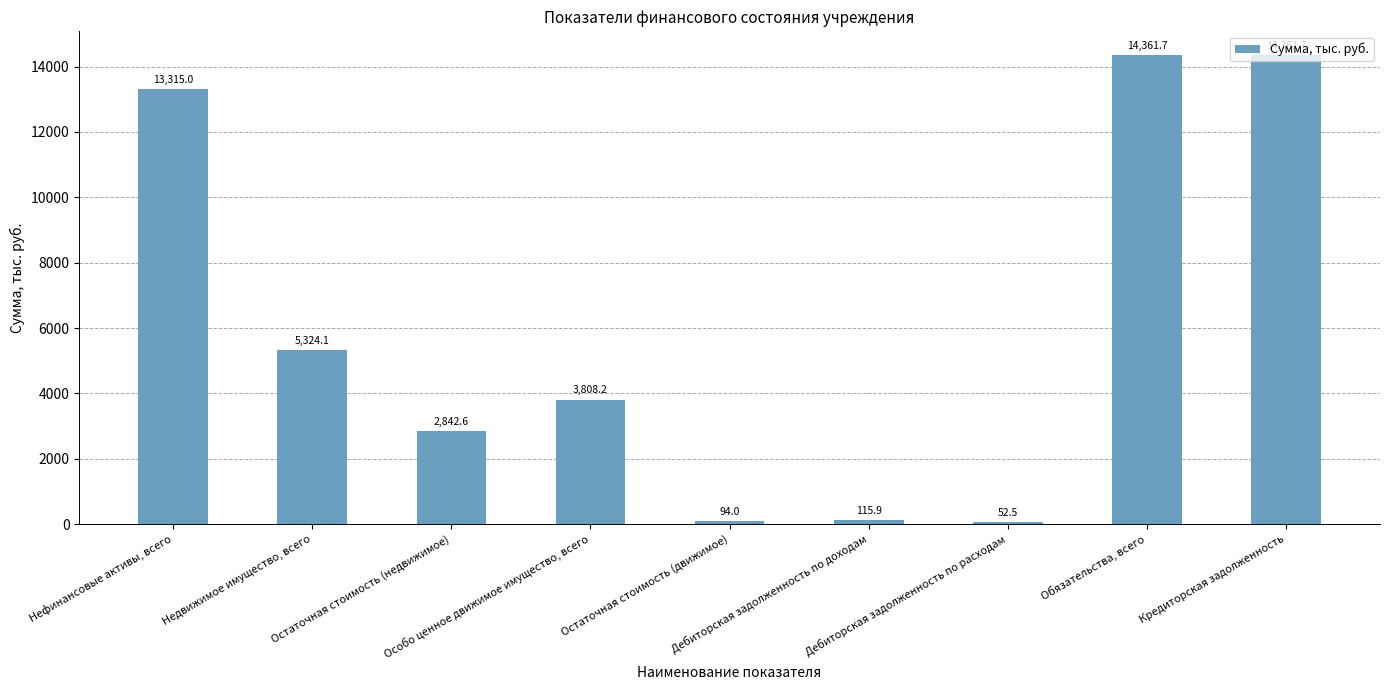

What is the greatest value displayed?

14361.7